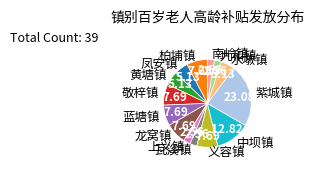

Is it true that 义容镇 is 8% of the pie?

True